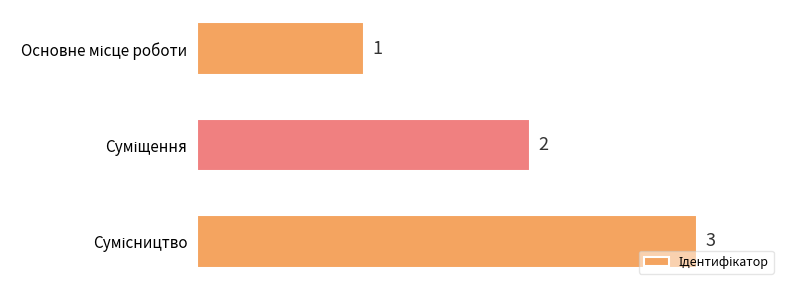

What is the value of the 3rd bar from the top?

3